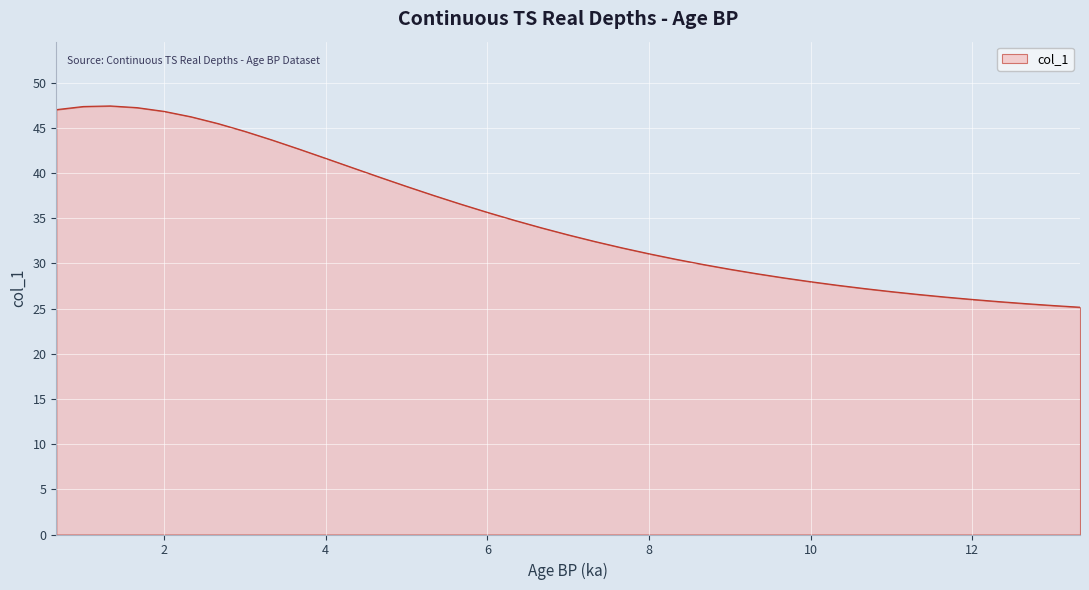

What is the minimum value shown in the chart?

25.2